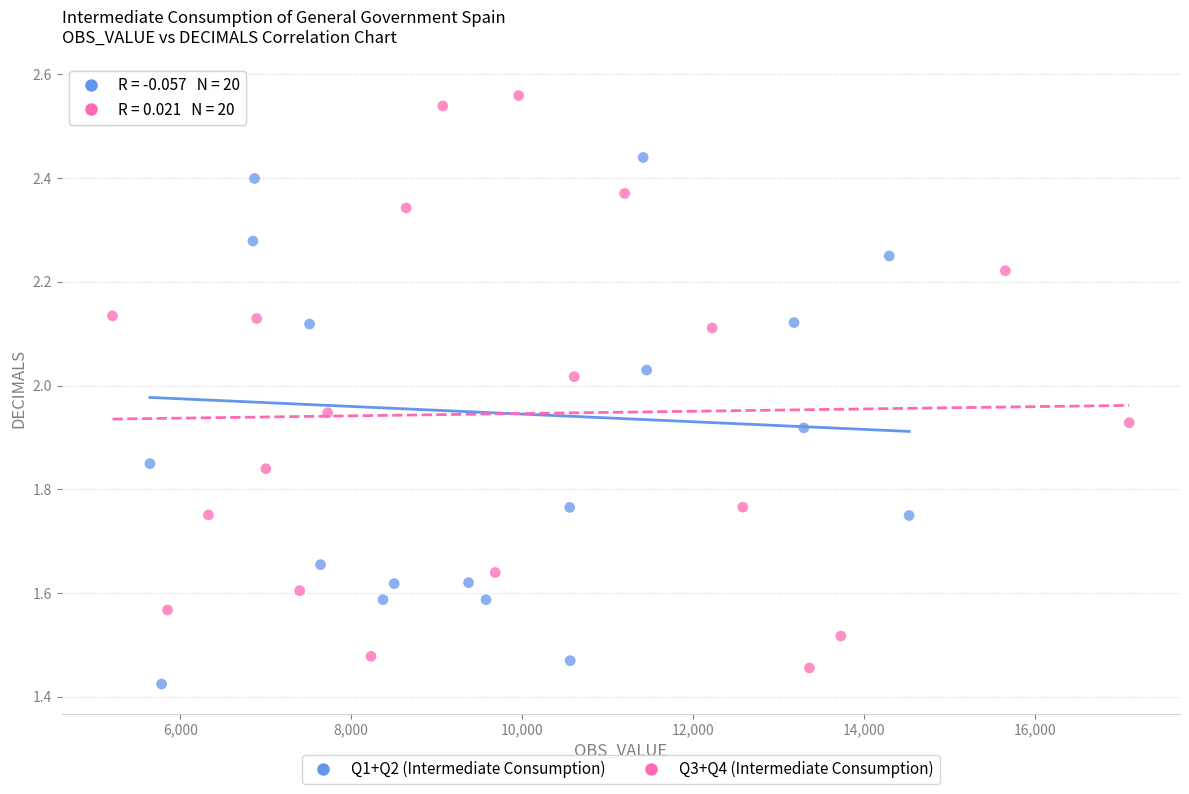

Which series contains the lowest Y value?

Q1+Q2 (Intermediate Consumption)